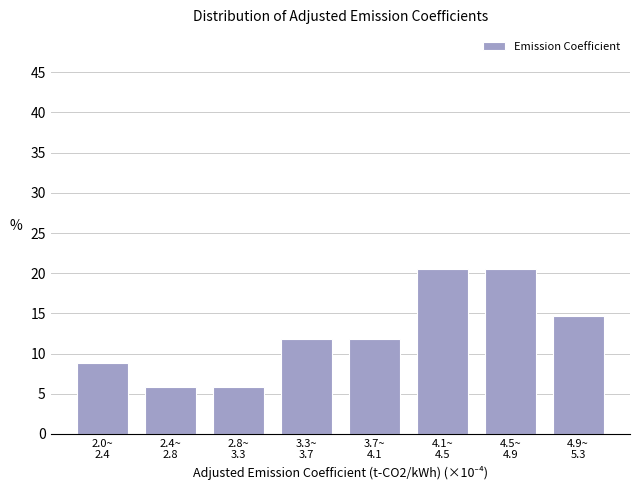

Reading left to right, extract all data points from this chart.

8.8	5.9	5.9	11.8	11.8	20.6	20.6	14.7